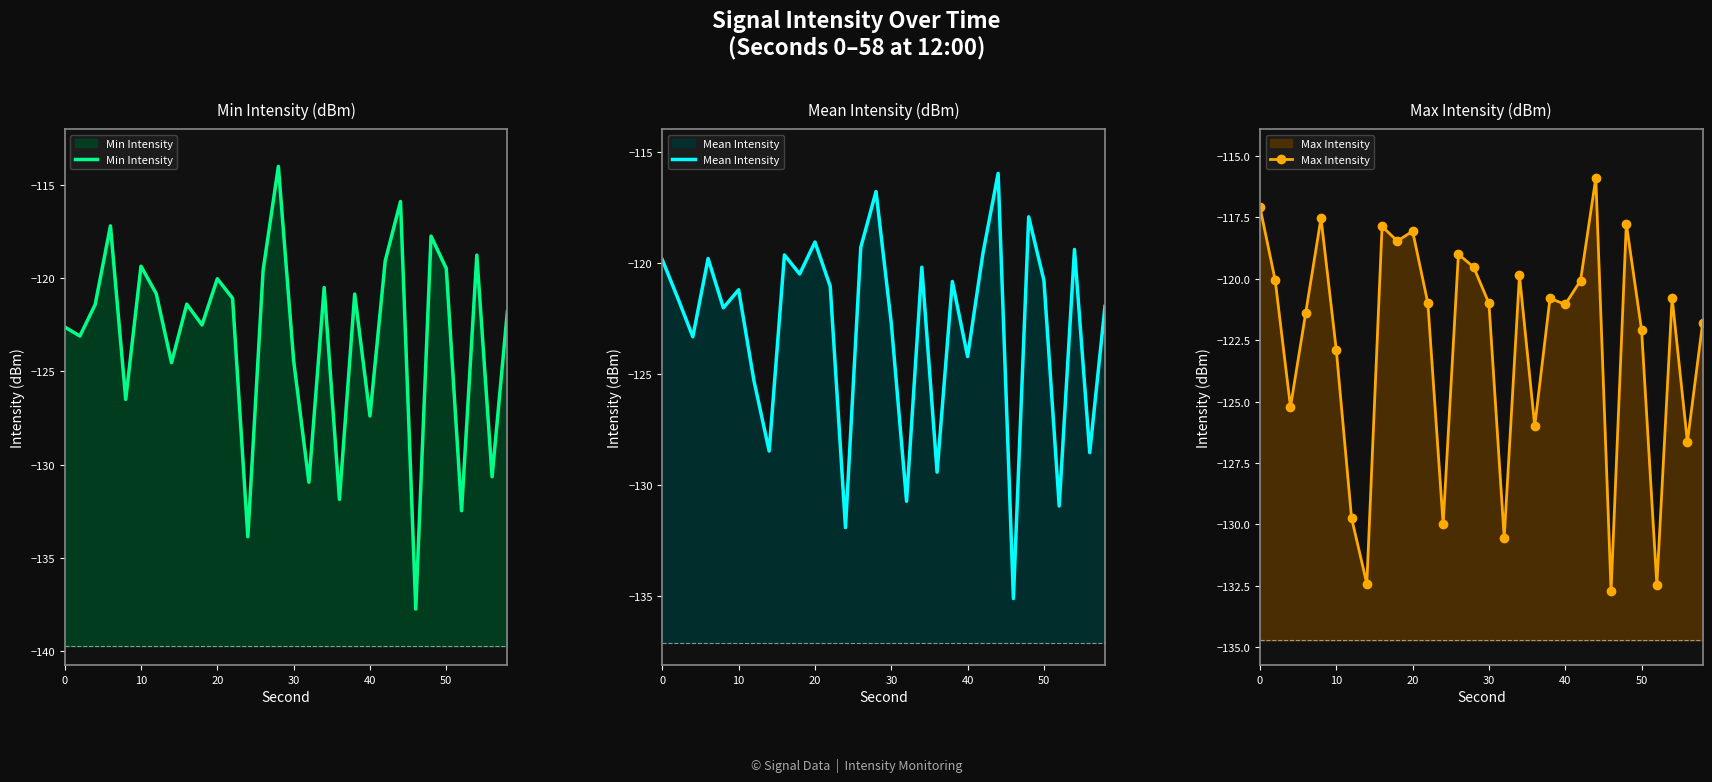

The value of Min Intensity at 0 is -122.6. True or false?

True